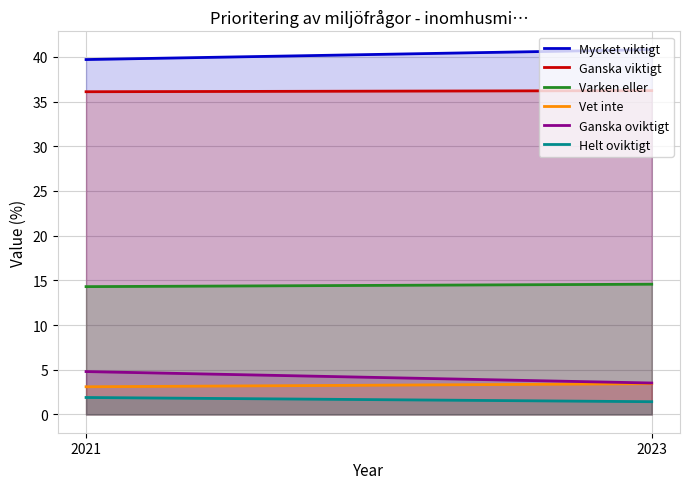

What is the spread (max minus min) of values at 2023?

39.4